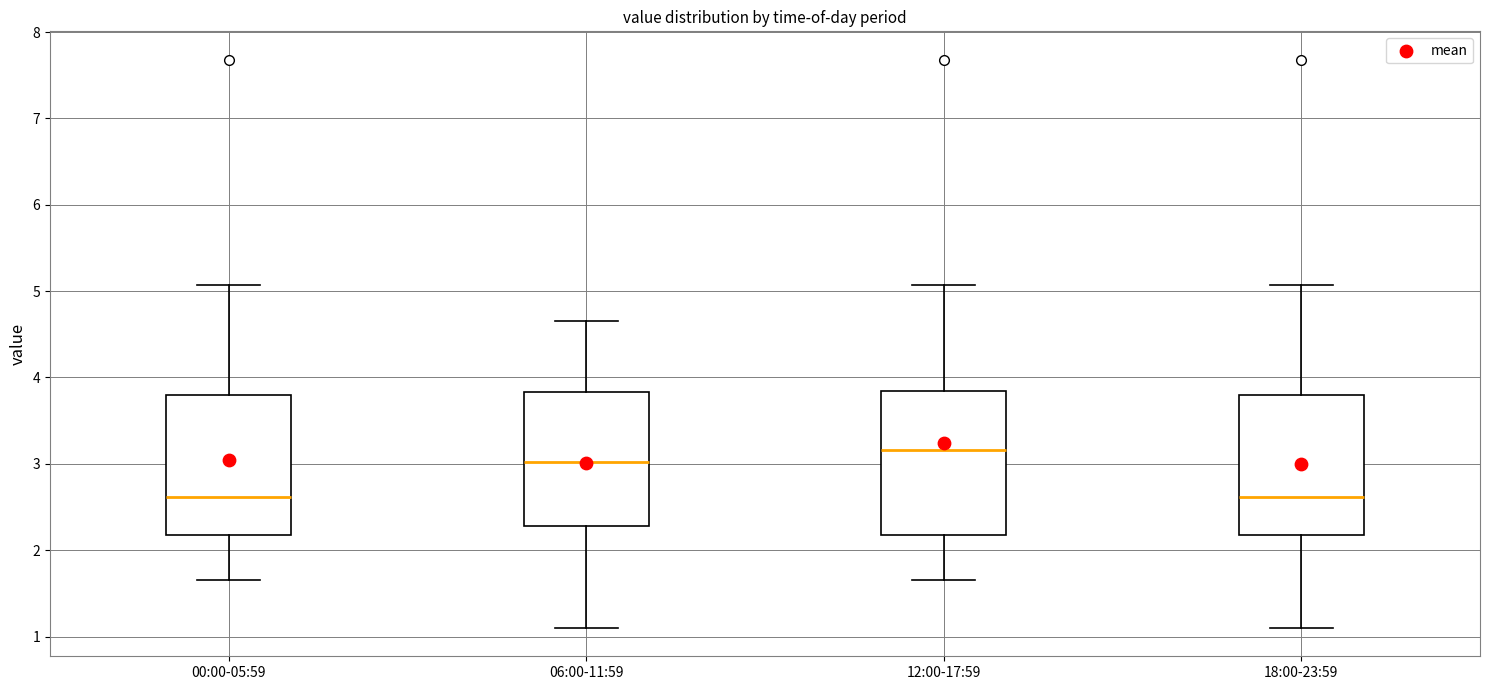

Reading left to right, read every box against the y-axis: the position of its median line, the range the box covers, and the ends of its whiskers. The values are not printed on the chart, so give them approximately, as read against the axis.

00:00-05:59: median 2.6, box 2.2 to 3.8, whiskers 1.7 to 5.1
06:00-11:59: median 3.0, box 2.3 to 3.8, whiskers 1.1 to 4.7
12:00-17:59: median 3.2, box 2.2 to 3.8, whiskers 1.7 to 5.1
18:00-23:59: median 2.6, box 2.2 to 3.8, whiskers 1.1 to 5.1